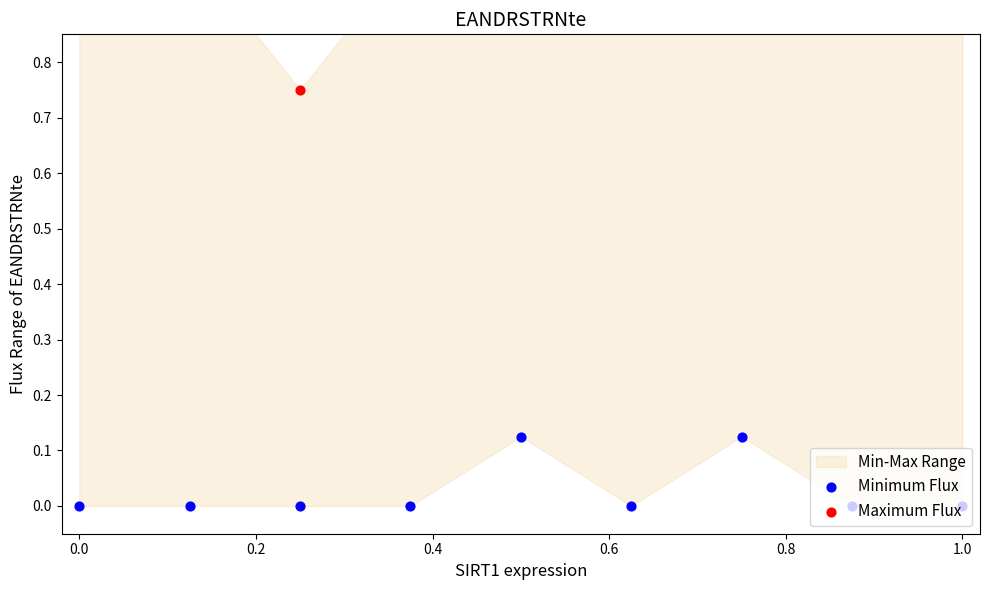

Is the value of Maximum Flux at 0.6 greater than the value of Minimum Flux at 8?

Yes